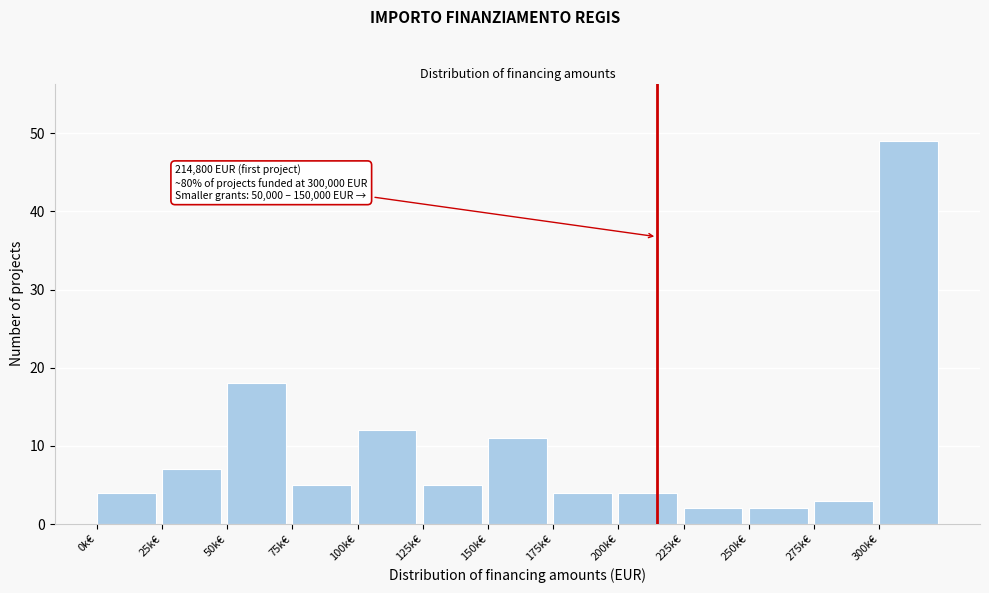

Reading right to left, transcribe all the data shown in this chart.

300k€=49	275k€=3	250k€=2	225k€=2	200k€=4	175k€=4	150k€=11	125k€=5	100k€=12	75k€=5	50k€=18	25k€=7	0k€=4